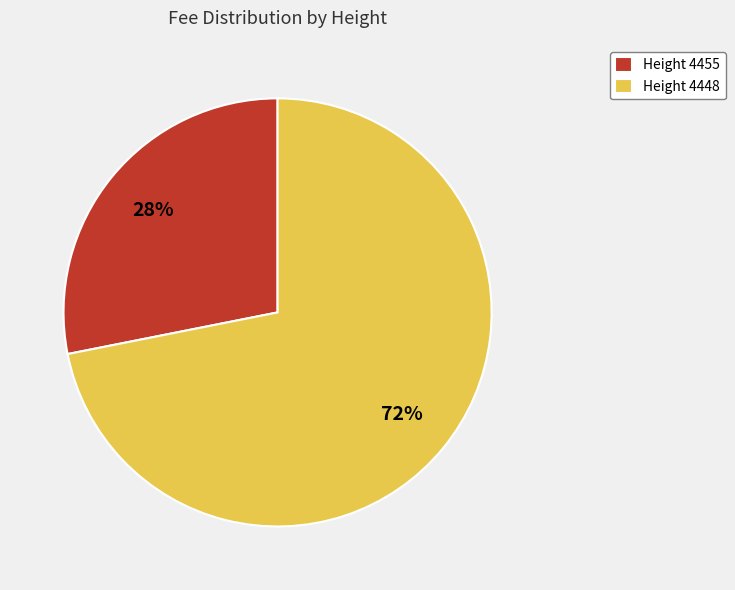

Count the number of slices in the pie.

2